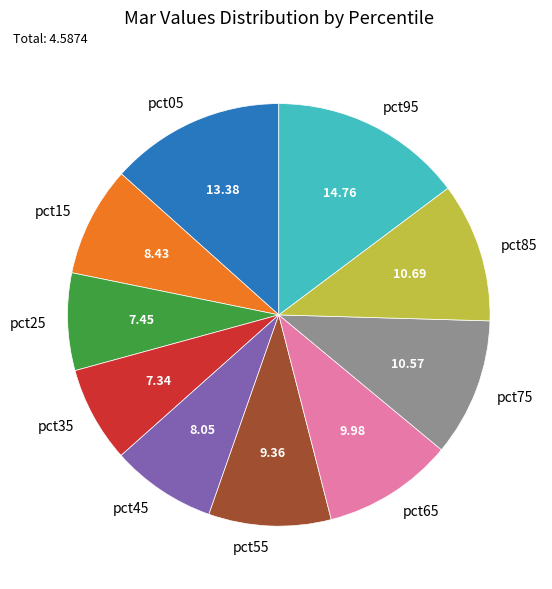

Which has a higher value, pct55 or pct25?

pct55